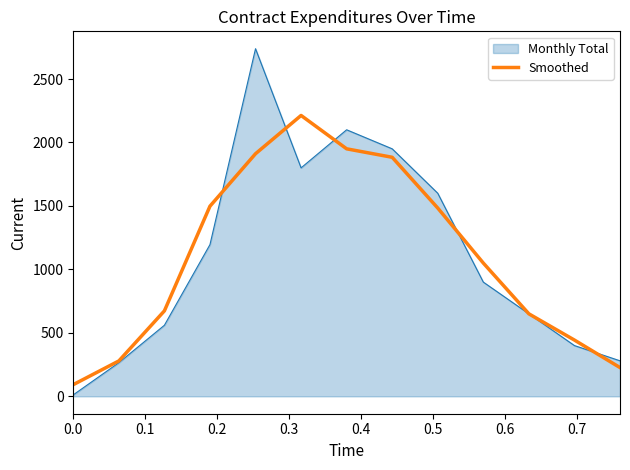

Does the chart display data point markers on the line(s)?

No